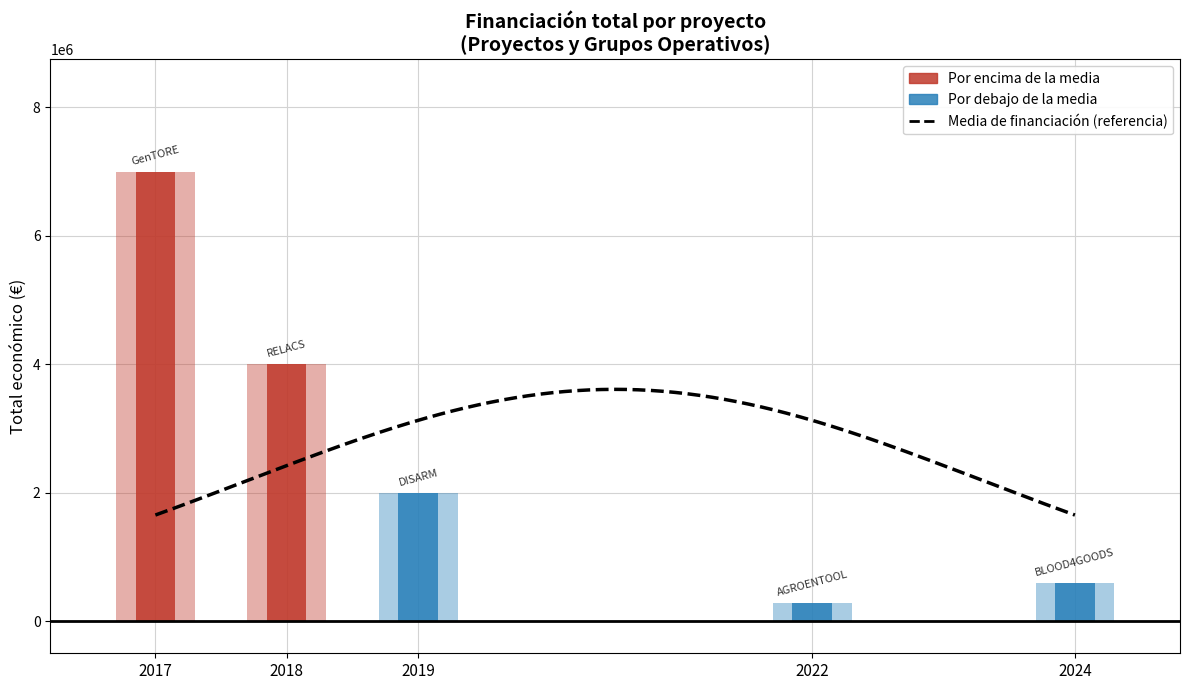

What is the smallest value displayed?

283310